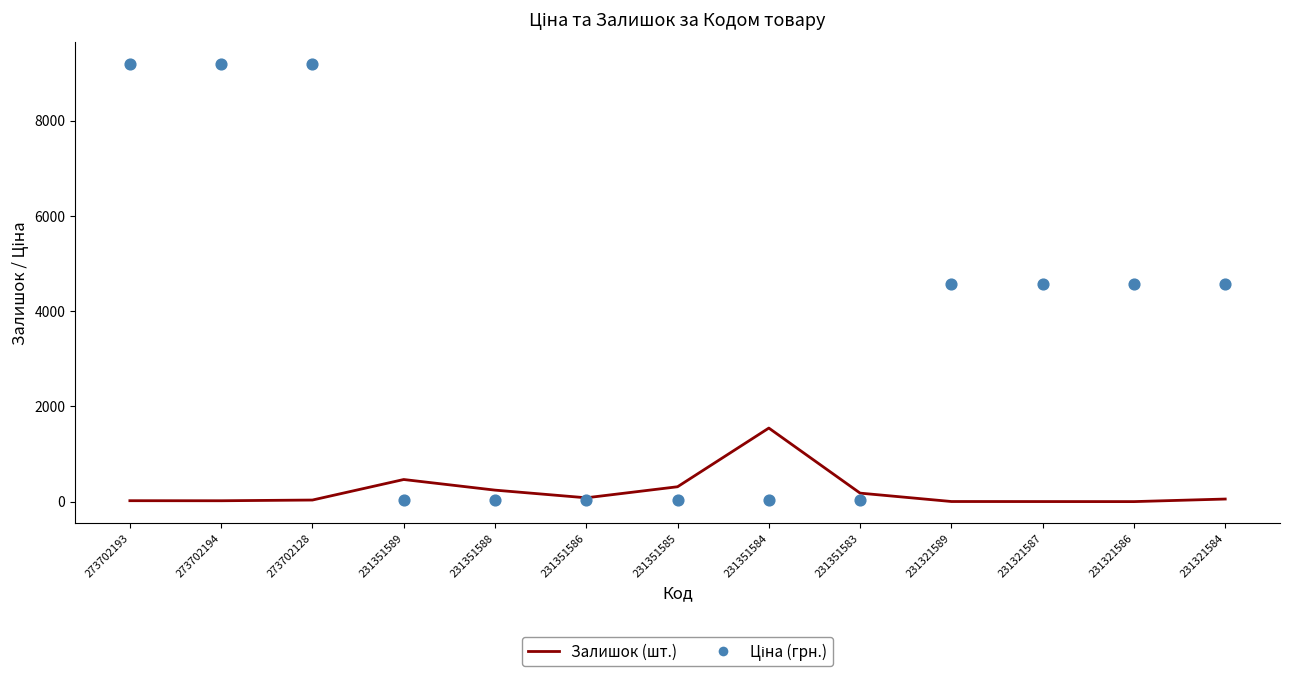

At how many categories does at least one series exceed 4899?

3